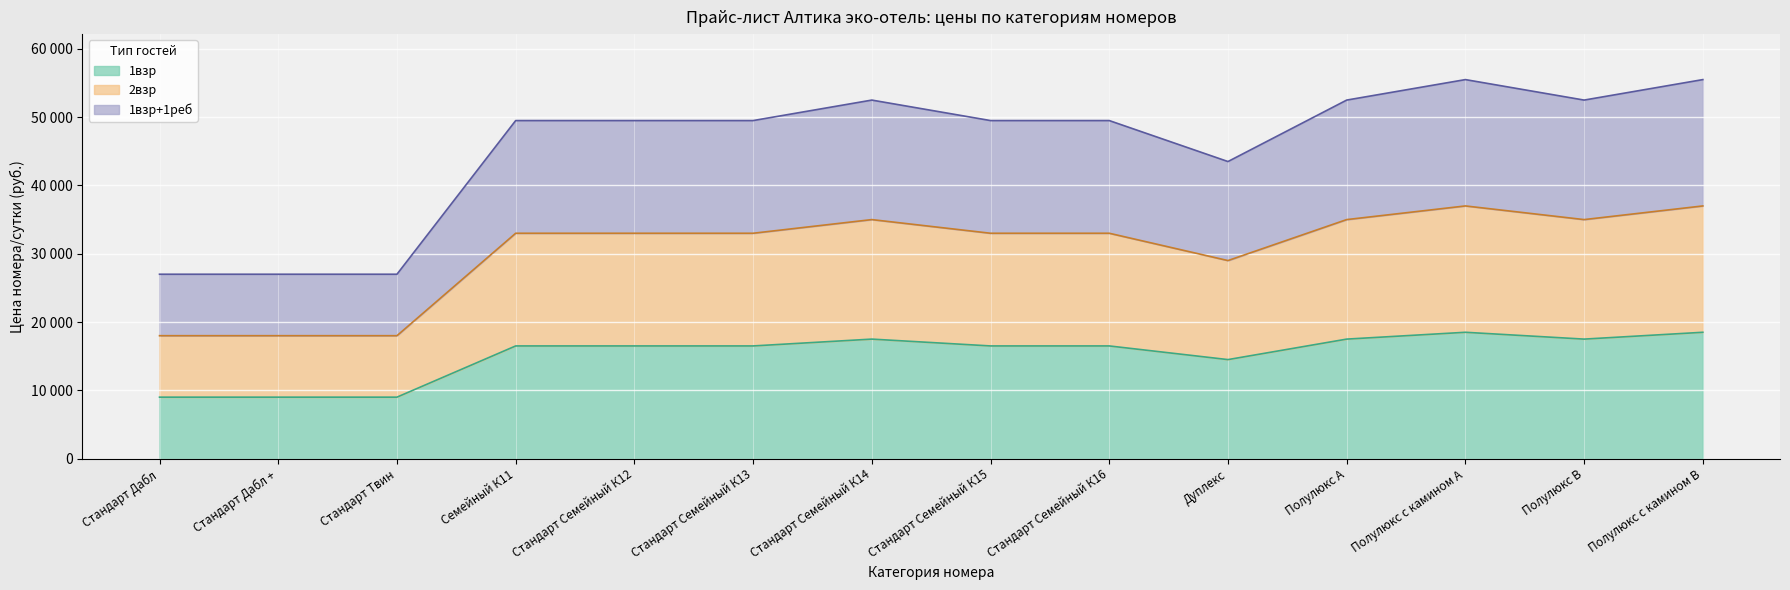

Is it true that 2взр equals 16286 at Стандарт Семейный К15?

False